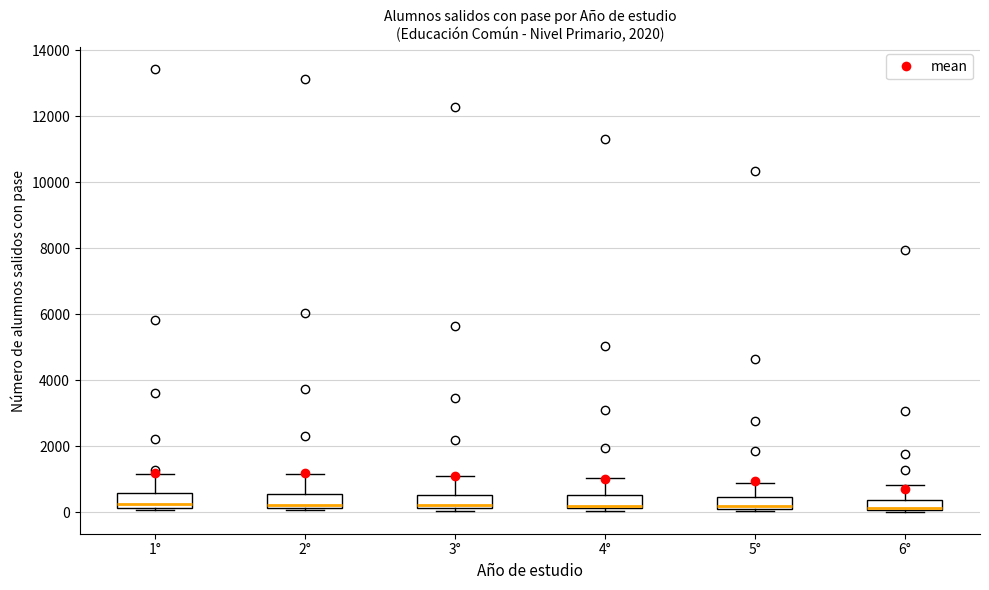

Reading left to right, transcribe this box plot: for each box, give where its median line is, the range the box spans, and where its two whiskers end, as read against the y-axis. The values are not printed on the chart, so give them approximately, as read against the axis.

1°: median 200 (just above the box's lower edge), box 200 to 600, whiskers 0 to 1200
2°: median 200 (just above the box's lower edge), box 200 to 600, whiskers 0 to 1200
3°: median 200 (just above the box's lower edge), box 200 to 600, whiskers 0 to 1200
4°: median 200 (just above the box's lower edge), box 200 to 600, whiskers 0 to 1000
5°: median 200 (just above the box's lower edge), box 200 to 400, whiskers 0 to 1000
6°: median 200, box 0 to 400, whiskers 0 (just below the box's lower edge) to 800